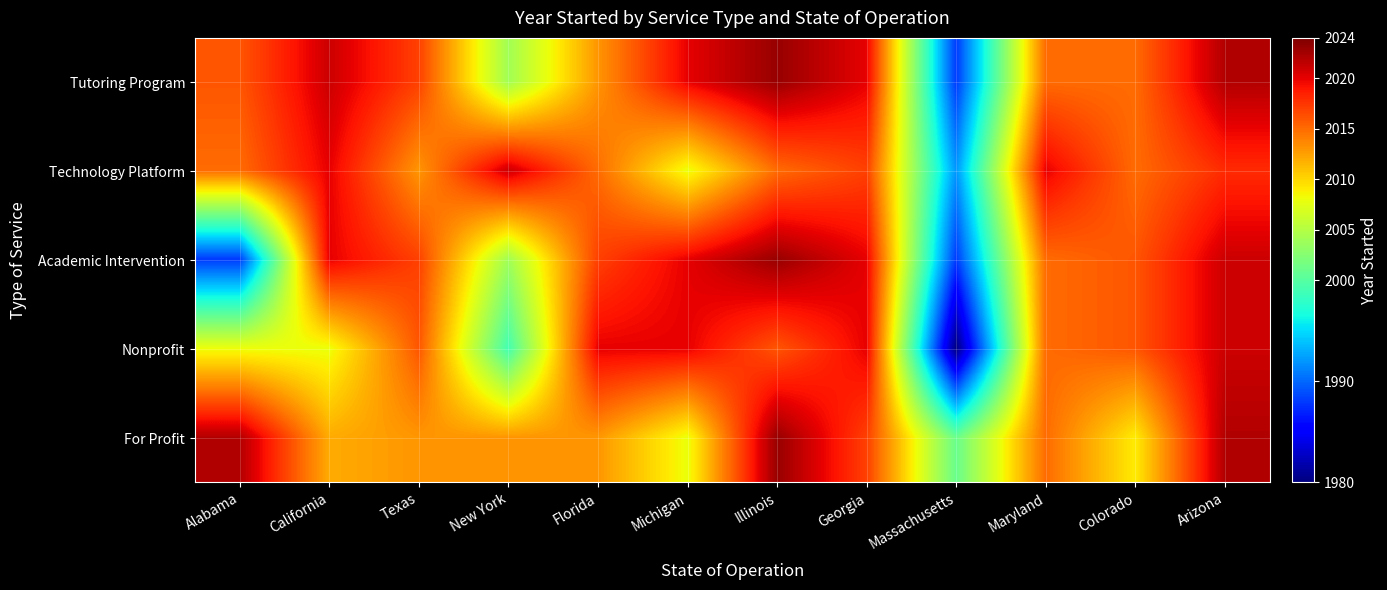

How many distinct data groups are displayed?

5